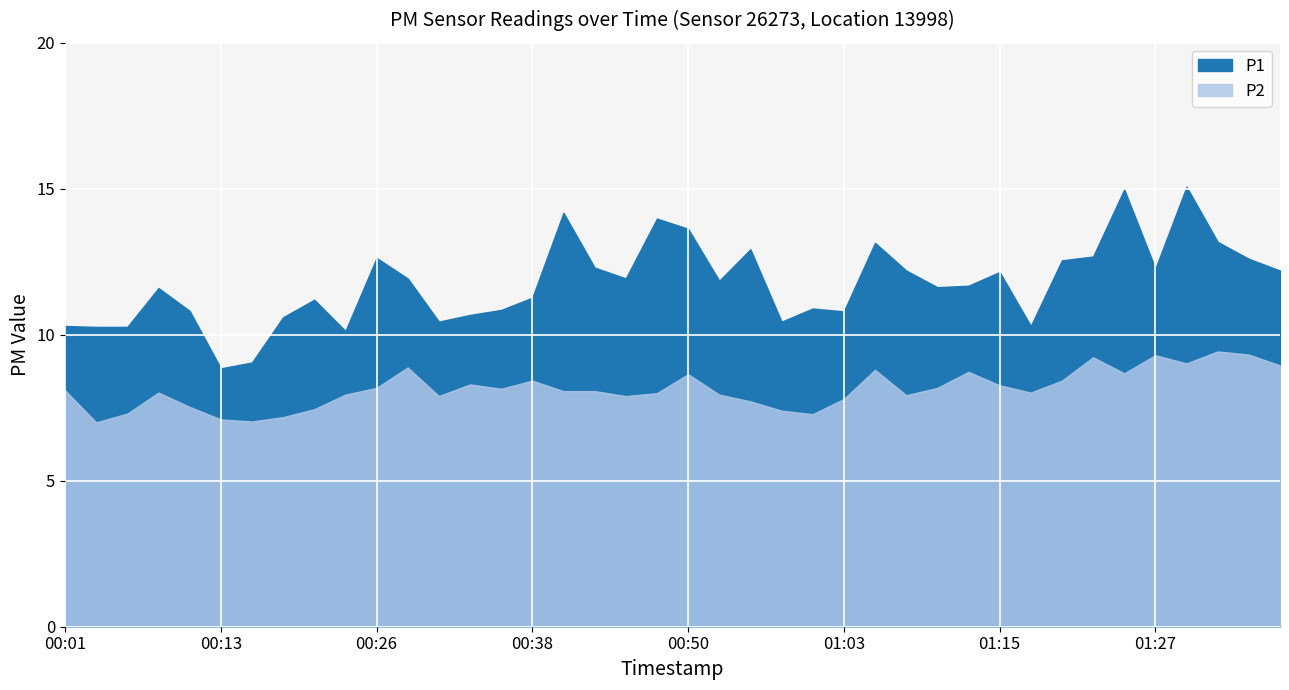

Rank the categories by P2 value from lowest to highest.

00:03, 00:16, 00:13, 00:18, 01:00, 00:06, 00:58, 00:21, 00:11, 00:55, 01:03, 00:31, 00:45, 01:07, 00:23, 00:53, 00:48, 00:08, 01:17, 00:41, 00:43, 00:01, 00:36, 00:26, 01:10, 01:15, 00:33, 00:38, 01:20, 00:50, 01:24, 01:12, 01:05, 00:28, 01:37, 01:29, 01:22, 01:27, 01:34, 01:32